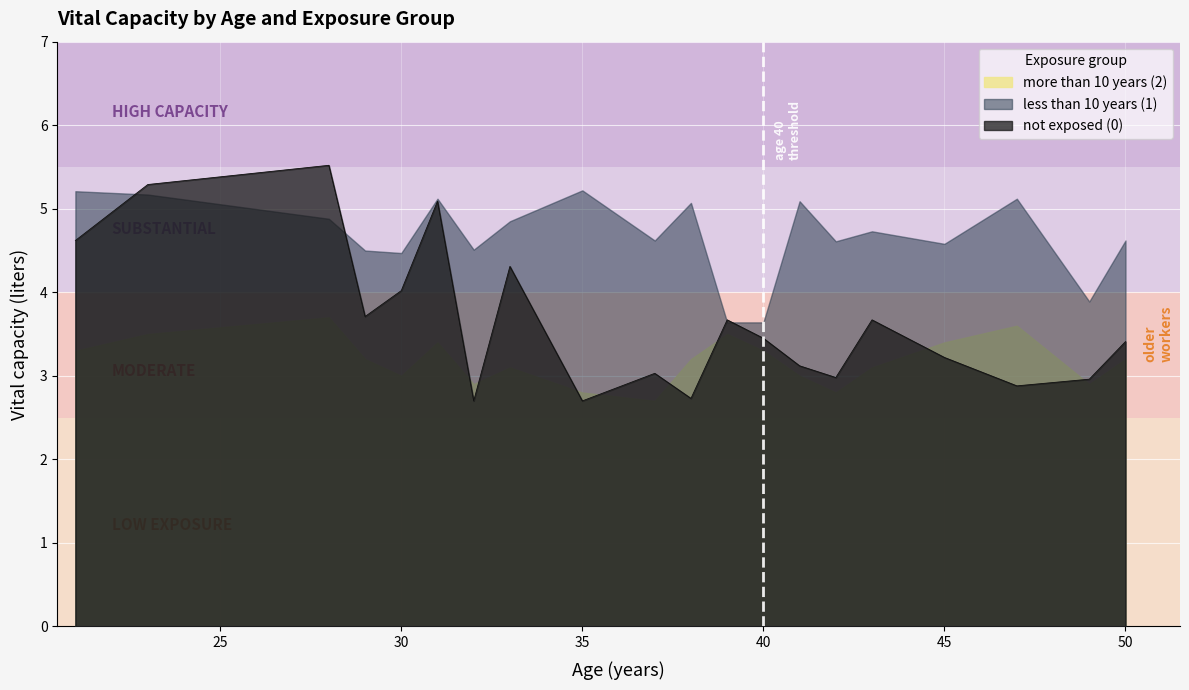

True or false: more than 10 years (2) has a value of 3.0 at 30.

True